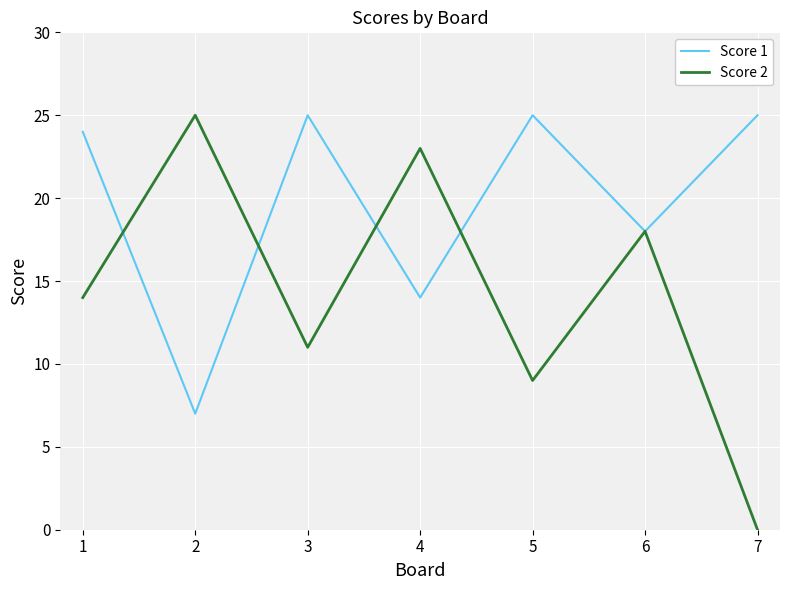

Which series has the largest range (max minus min)?

Score 2